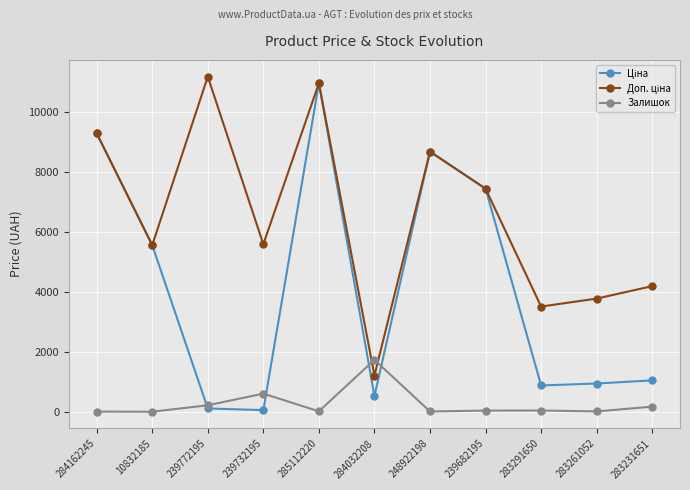

True or false: Залишок has more than 0 interior local peaks.

True